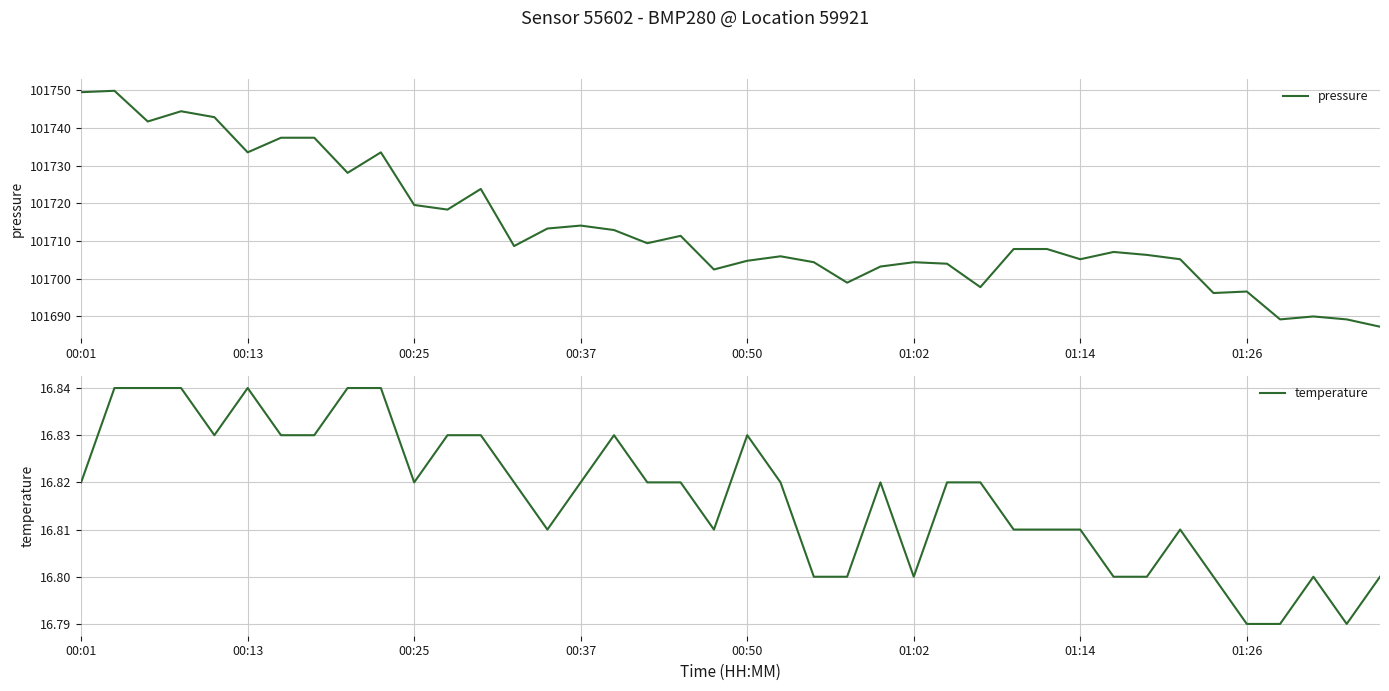

Which series has the largest range (max minus min)?

pressure